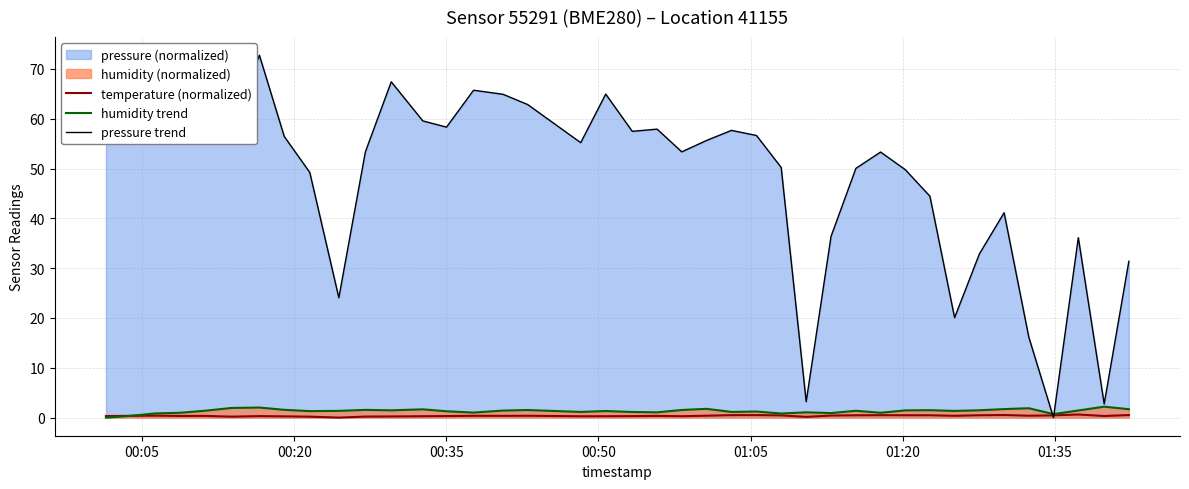

What is the maximum value shown in the chart?

72.8